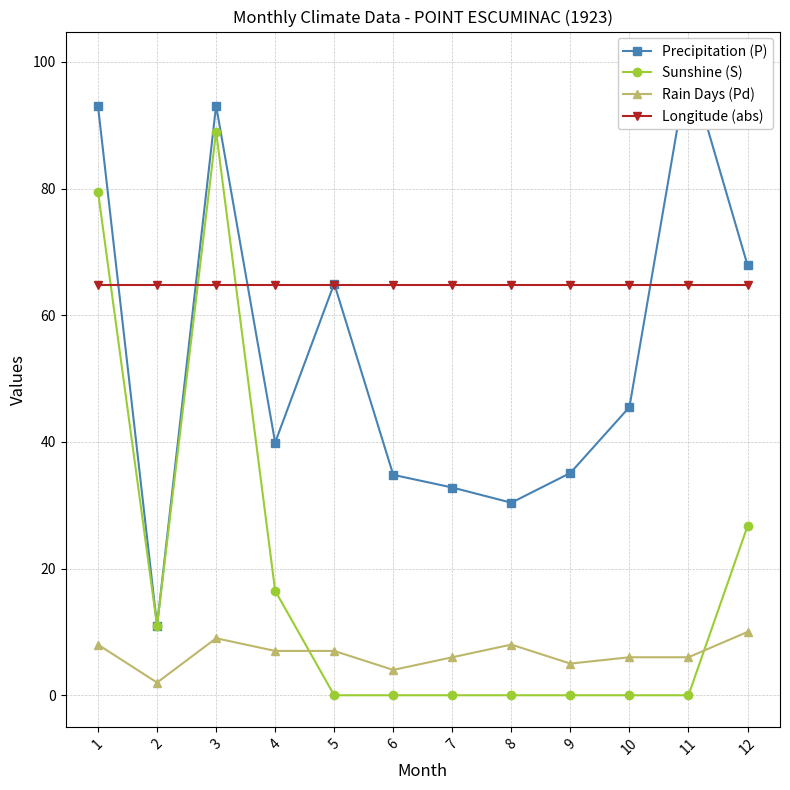

True or false: Rain Days (Pd) and Precipitation (P) intersect in this chart.

False